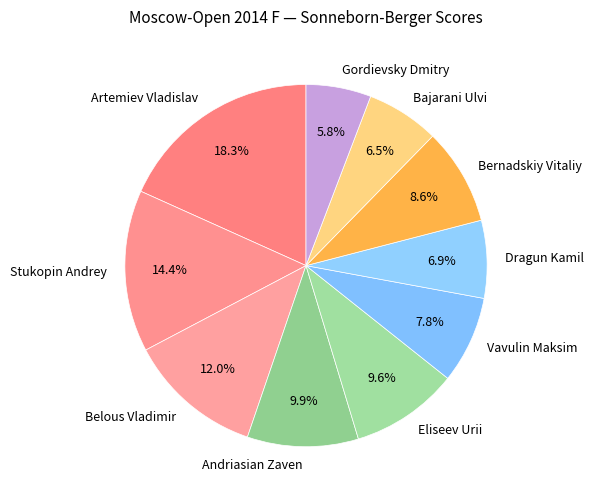

Is the sum of Bajarani Ulvi and Andriasian Zaven greater than half?

No